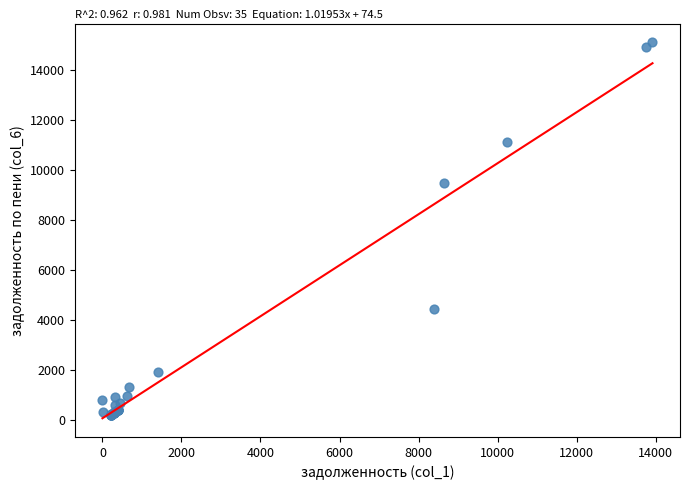

What Y value in the scatter plot is closest to 7660?

9473.4